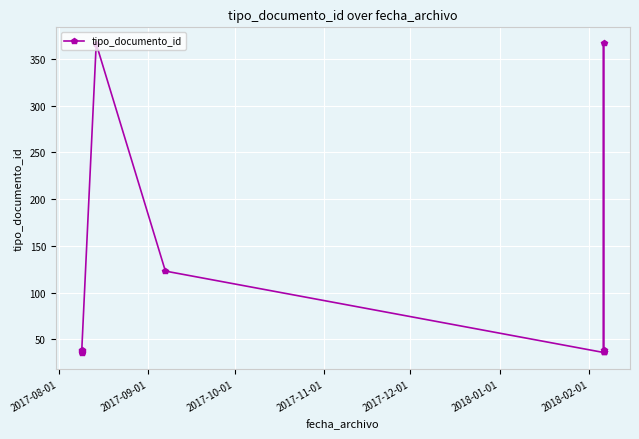

The chart shows a value of 12 at 9. True or false?

False